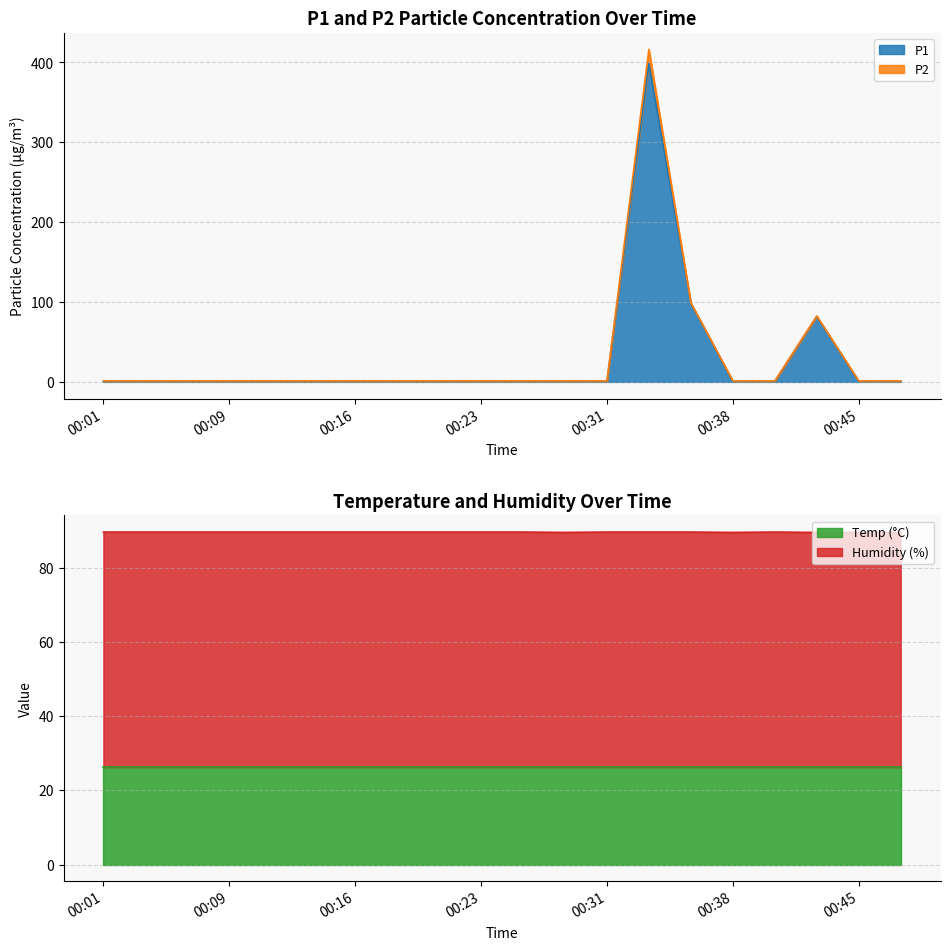

Which has a higher value, 00:48 or 00:33?

00:33